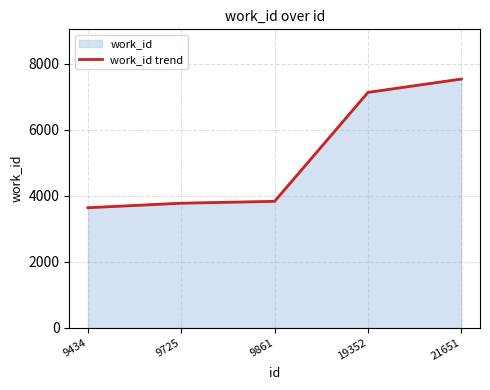

The value at 19352 is 3708. True or false?

False